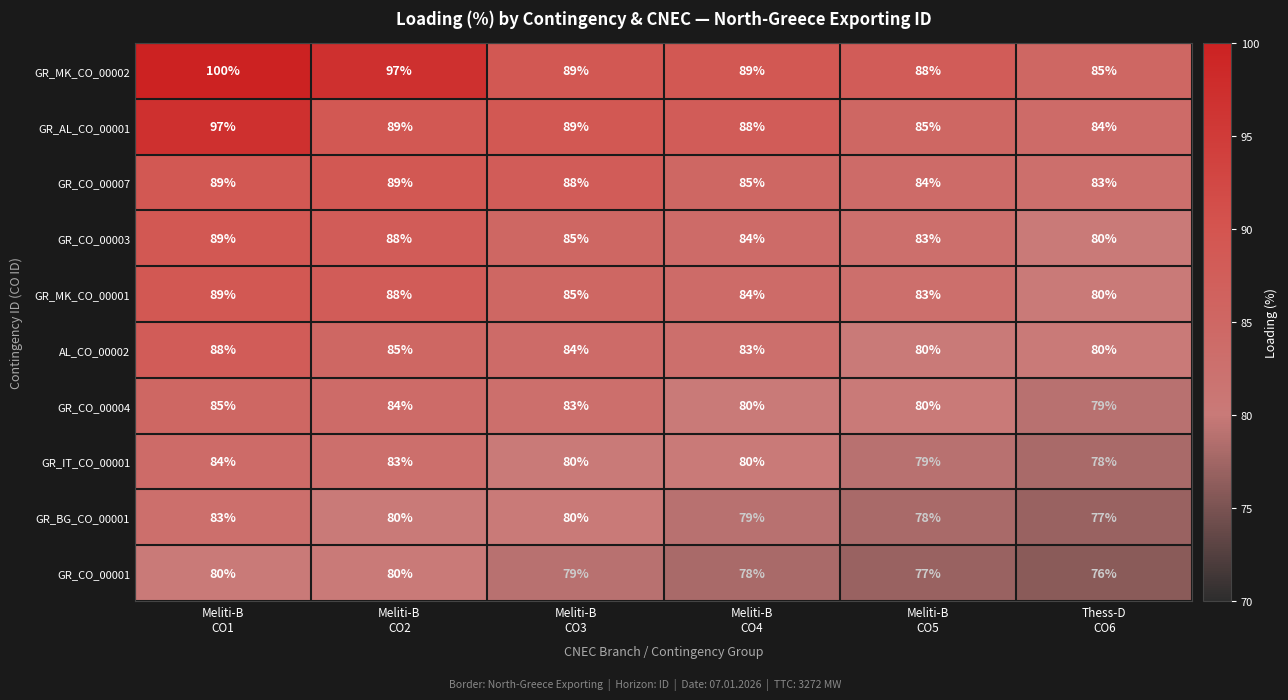

How many distinct data groups are displayed?

10